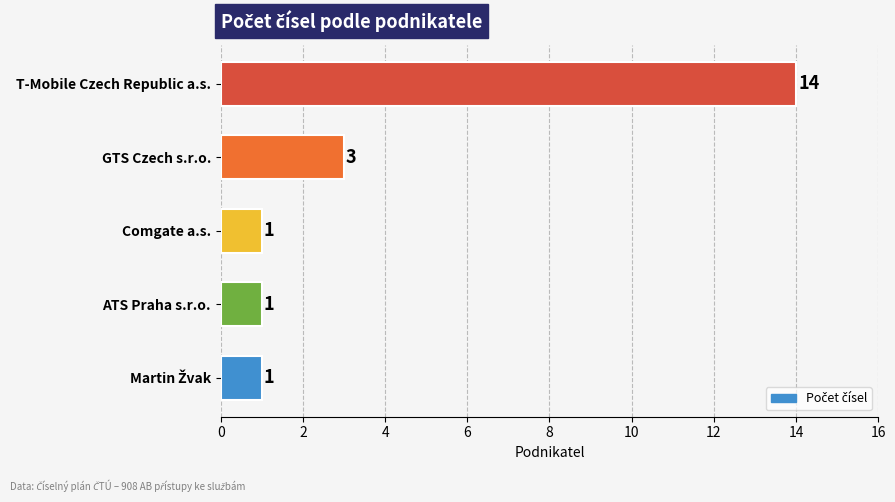

The value at ATS Praha s.r.o. is 1. True or false?

True